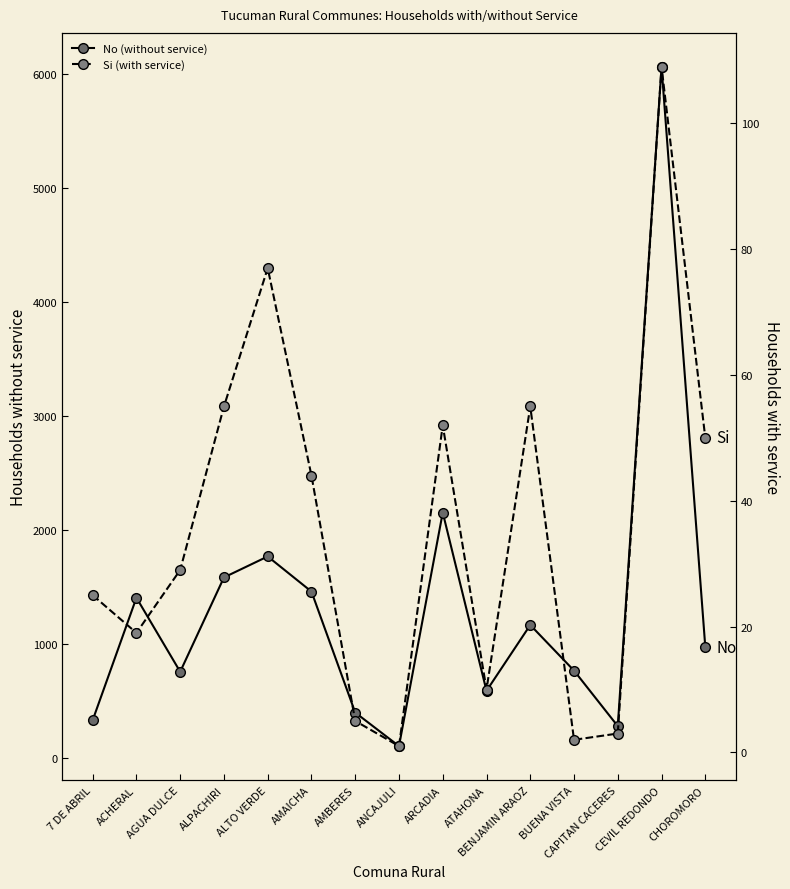

True or false: Si (with service) and No (without service) cross at least once.

False